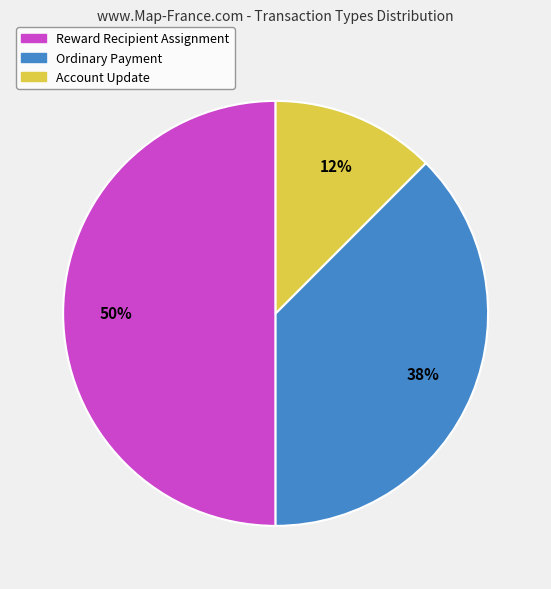

To the nearest percent, what percentage of the pie is Reward Recipient Assignment?

50%